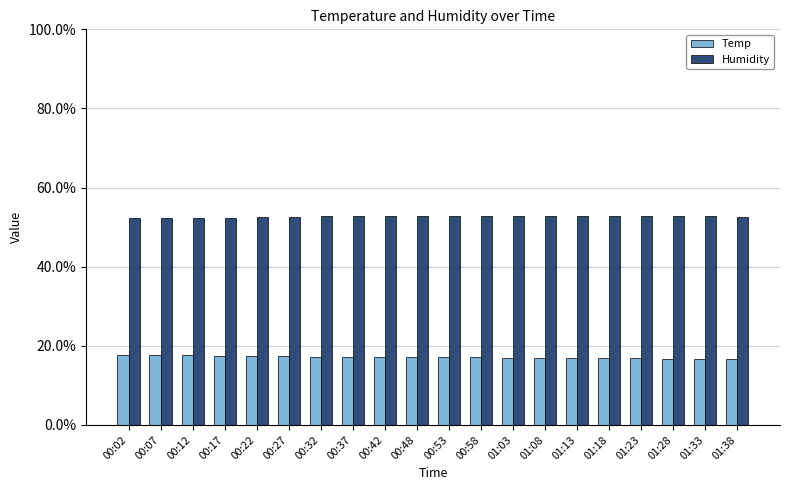

What is the difference between the highest and lowest values at 00:32?

35.4